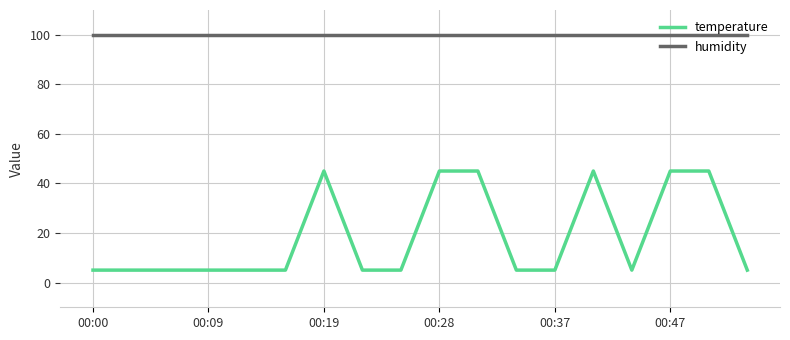

List the series in order of their peak value, lowest first.

temperature, humidity